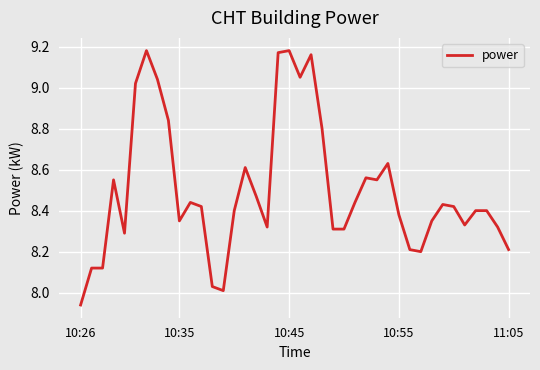

How many points are higher than both their immediate neighbors (excluding endpoints)?

9